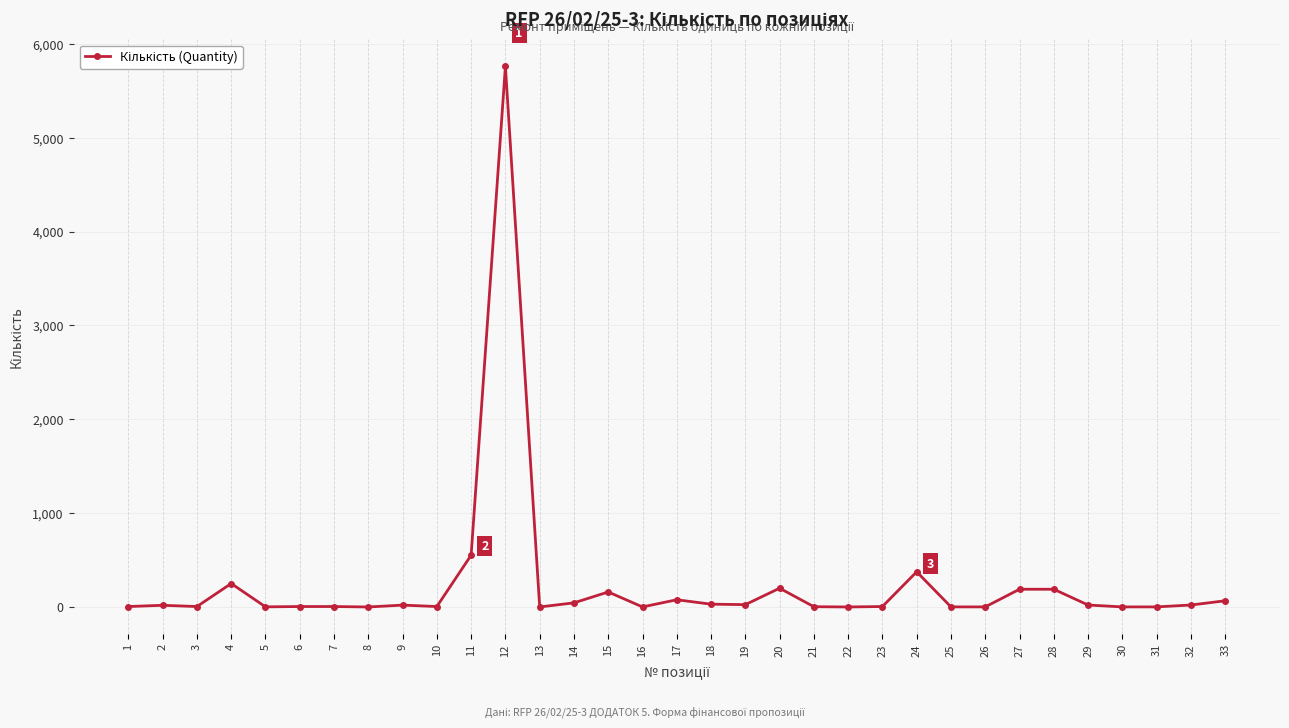

What is the greatest value displayed?

5760.0